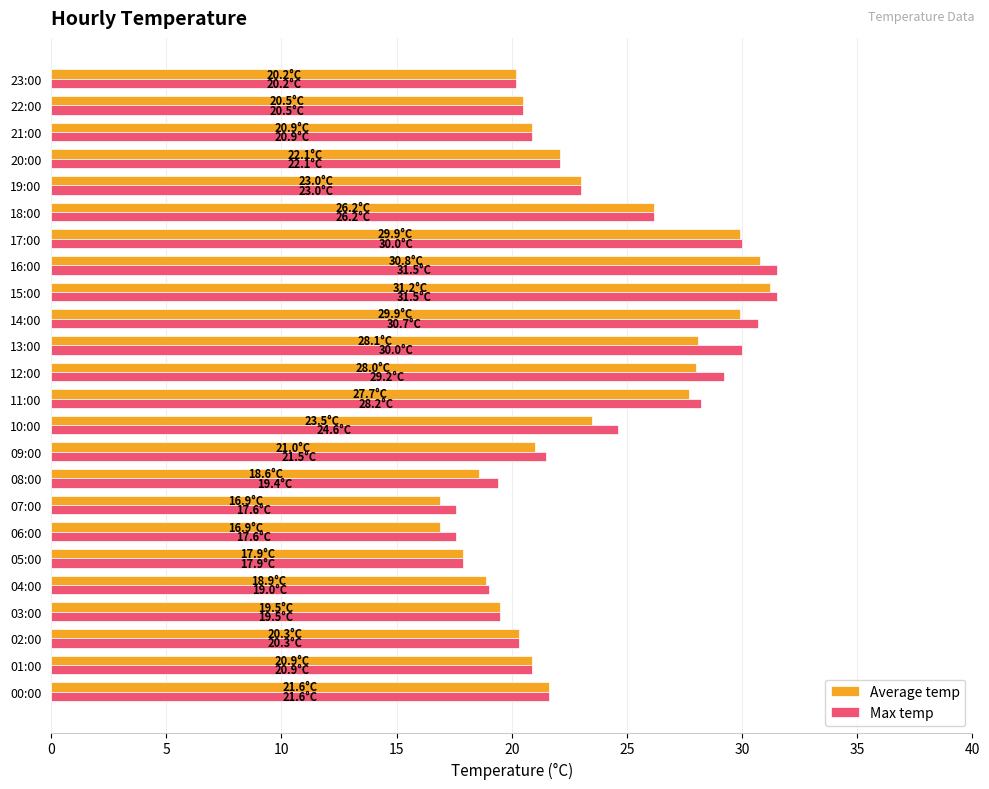

At which label is Max temp closest to 24?

10:00